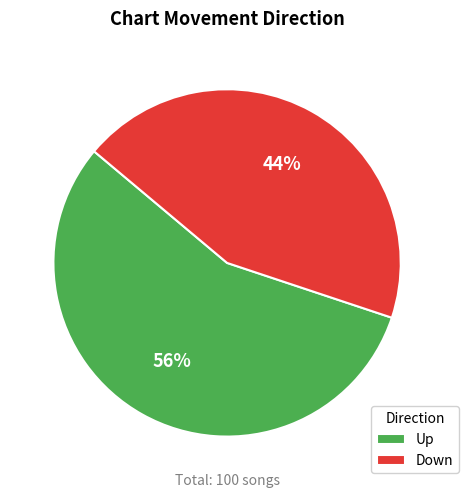

Which category has the biggest portion of the pie?

Up